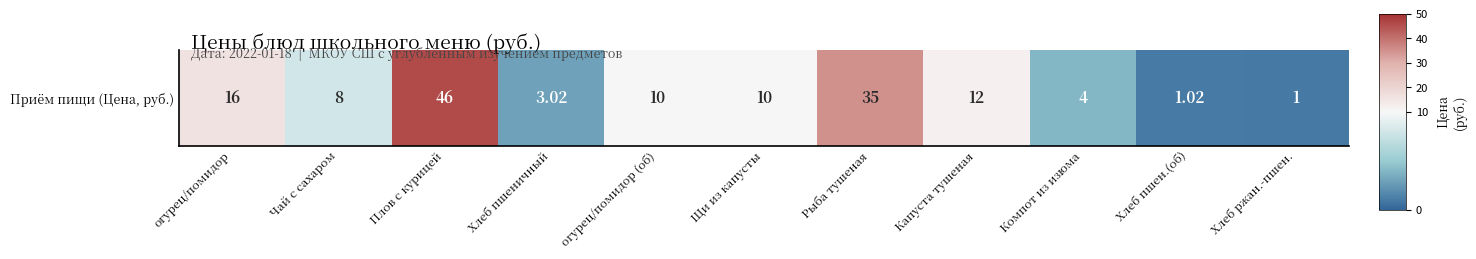

Count the number of values greater than 10.

4